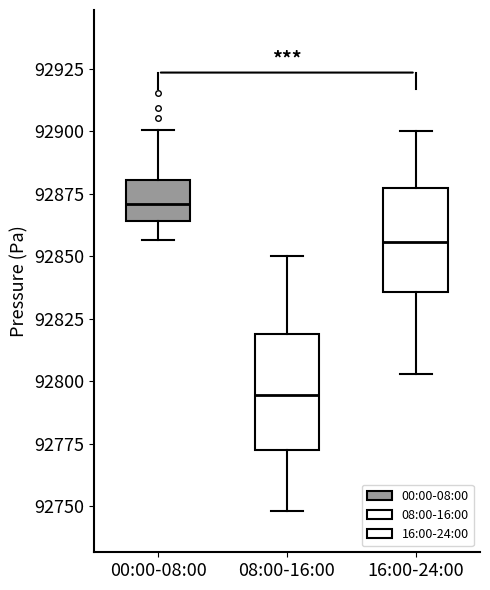

Which box has the highest median line?

00:00-08:00